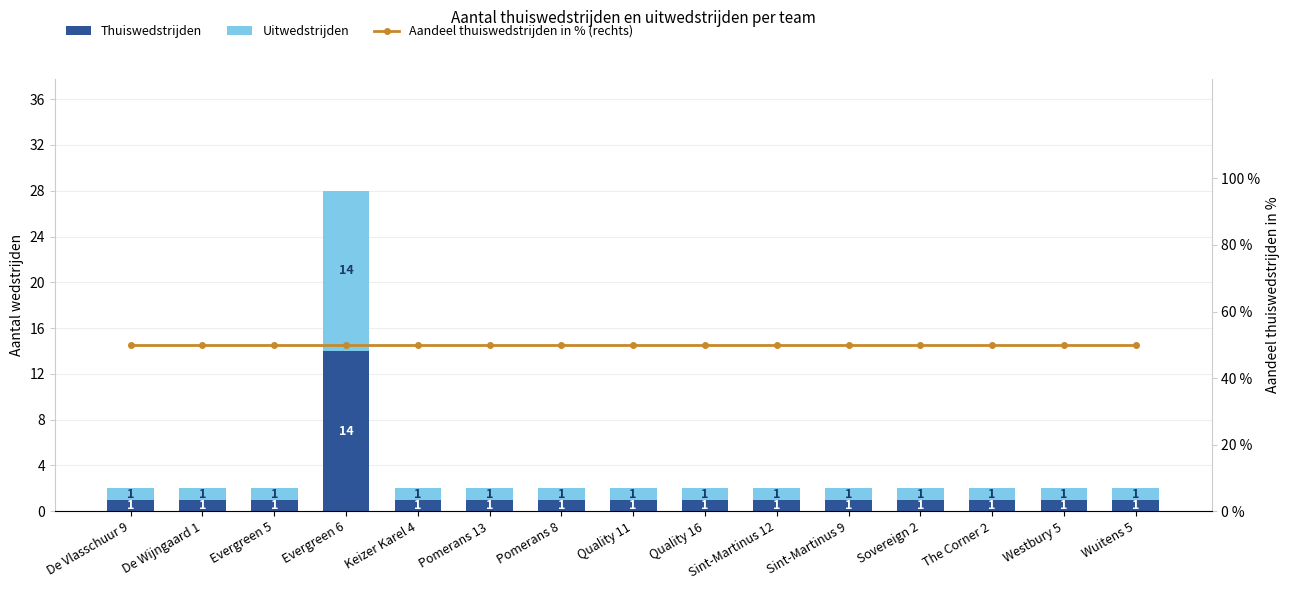

Is the value of Aandeel thuiswedstrijden in % (rechts) at Keizer Karel 4 greater than the value of Uitwedstrijden at Evergreen 6?

Yes